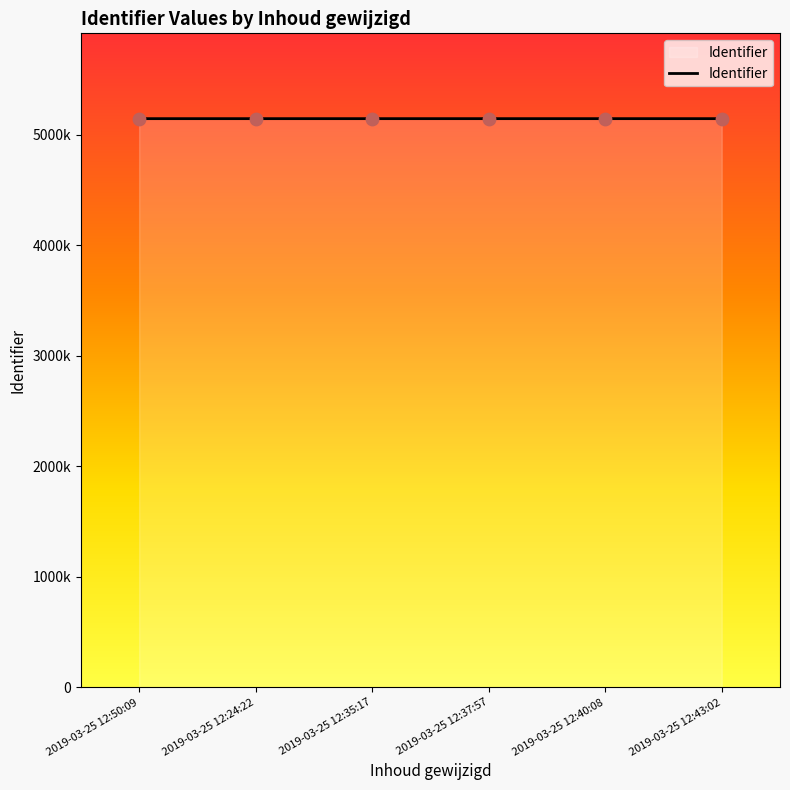

Is this an area chart (filled region under the line)?

Yes